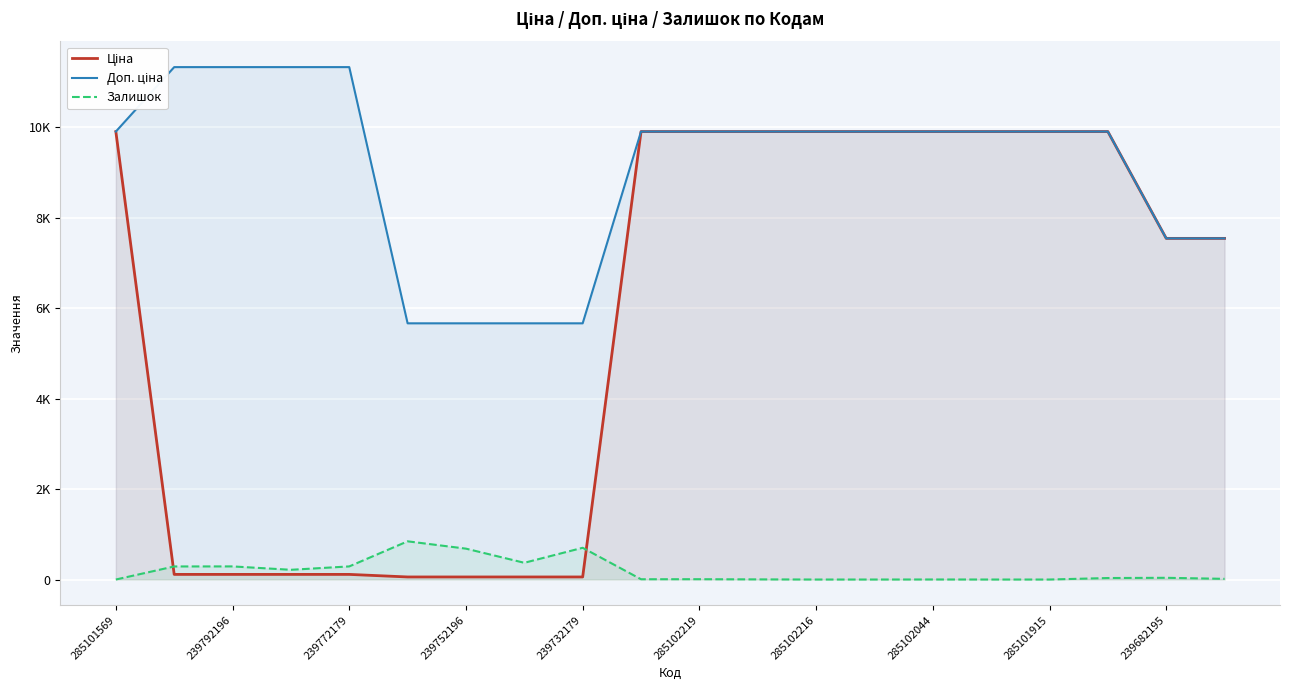

What is the difference between the highest and lowest values at 285101569?

9908.5